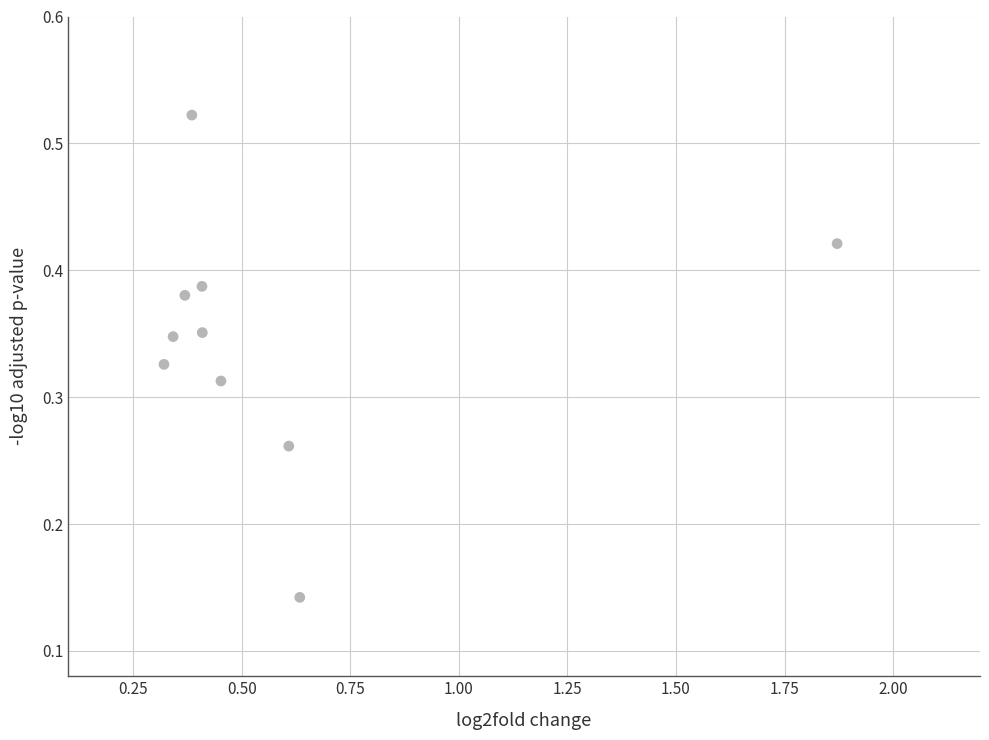

What is the average X value?

0.6